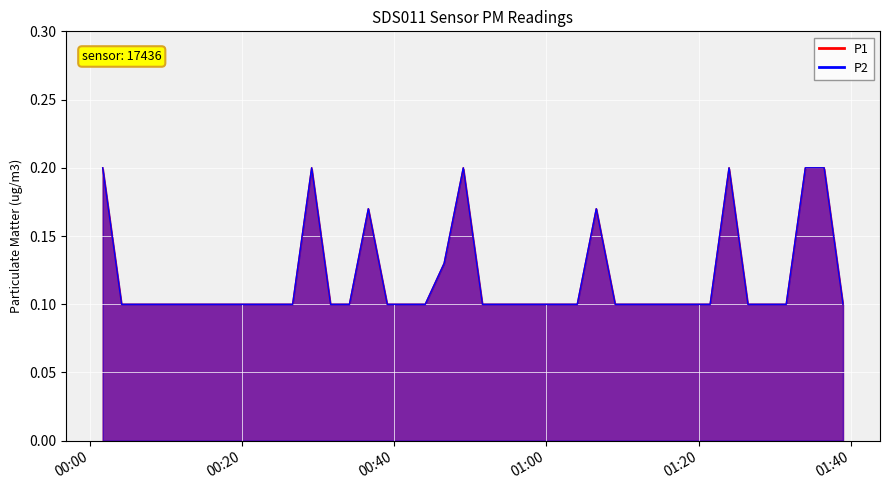

Count the P2 values in the range 0 to 1.

40